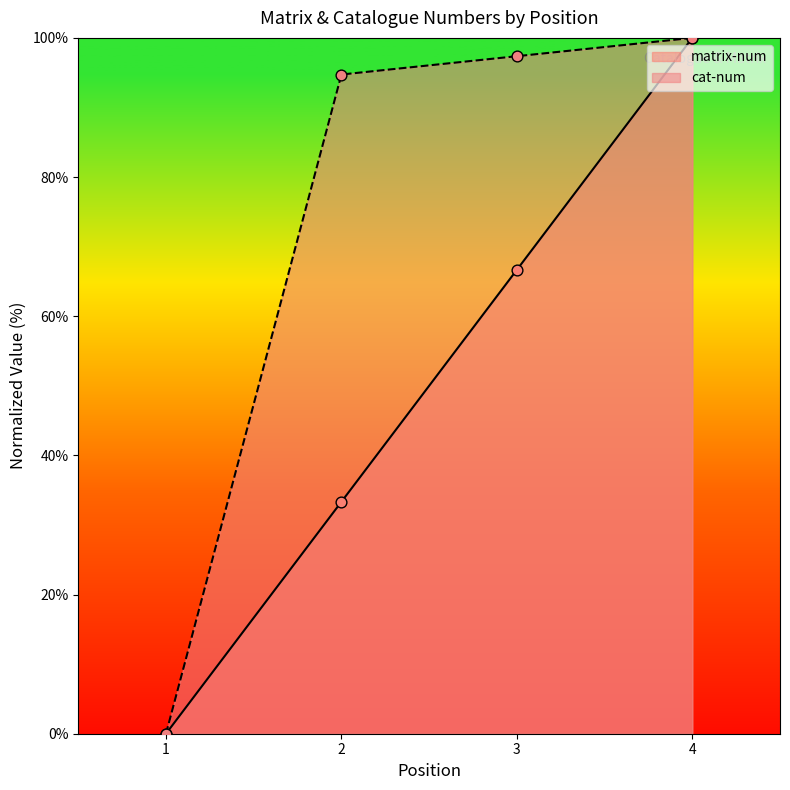

Which series has the largest total across all categories?

cat-num